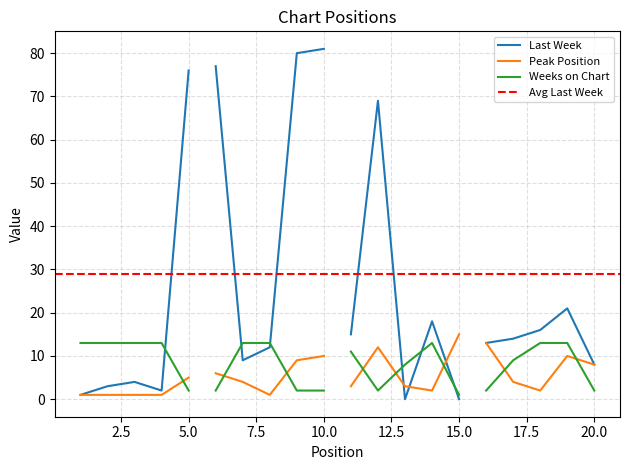

Which category has the lowest value in the Peak Position series?

1